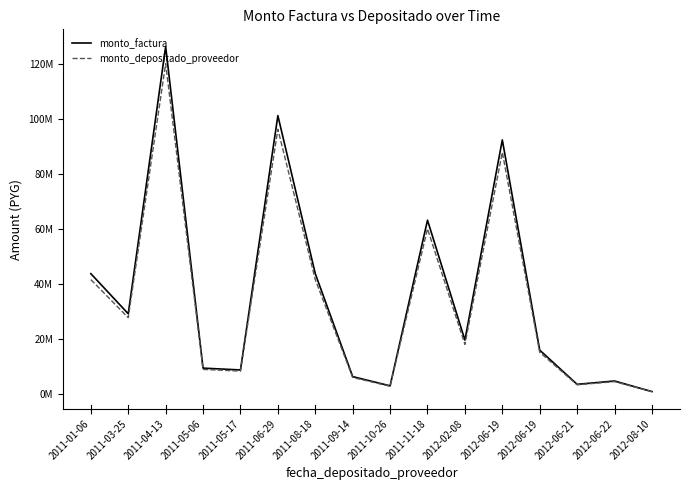

Does the chart display data point markers on the line(s)?

No